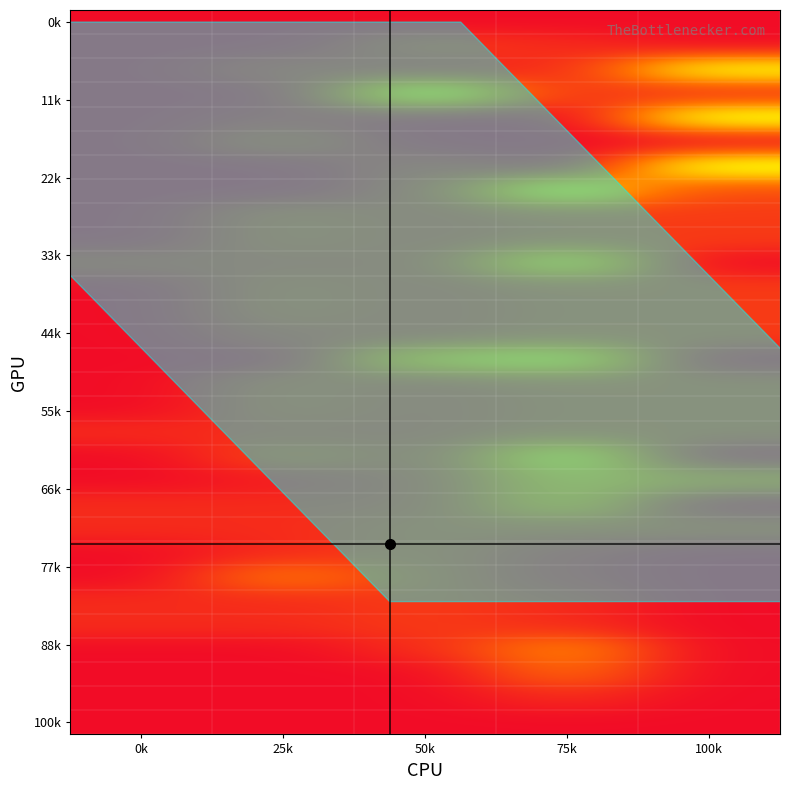

What is the total value across all series at 25k?

52